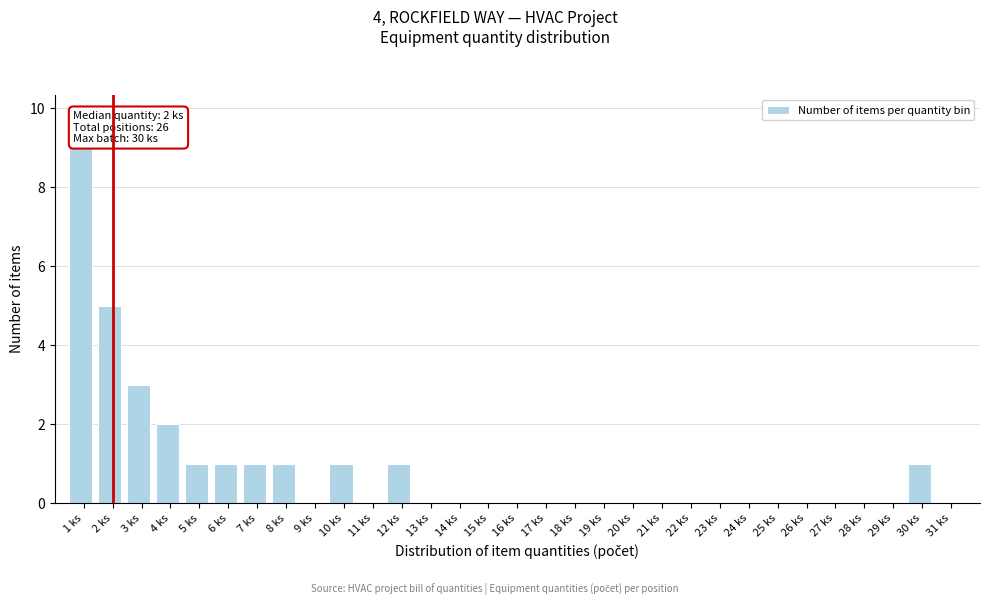

What is the maximum value shown in the chart?

9